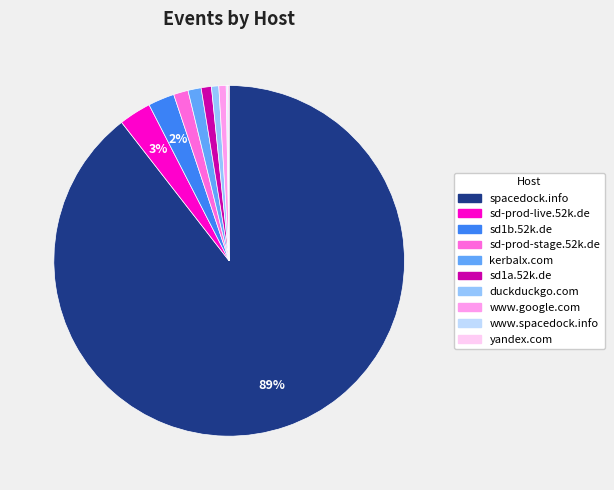

To the nearest percent, what is the average slice percentage?

10%